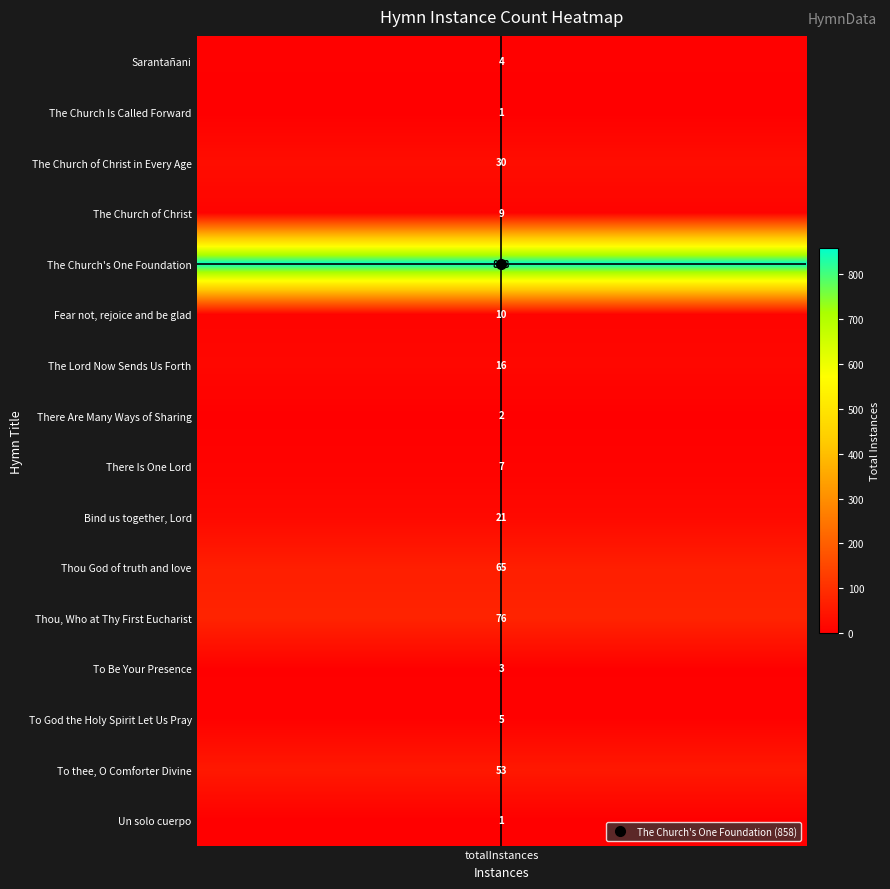

Reading left to right, list all the values displayed in this chart.

4	1	30	9	858	10	16	2	7	21	65	76	3	5	53	1